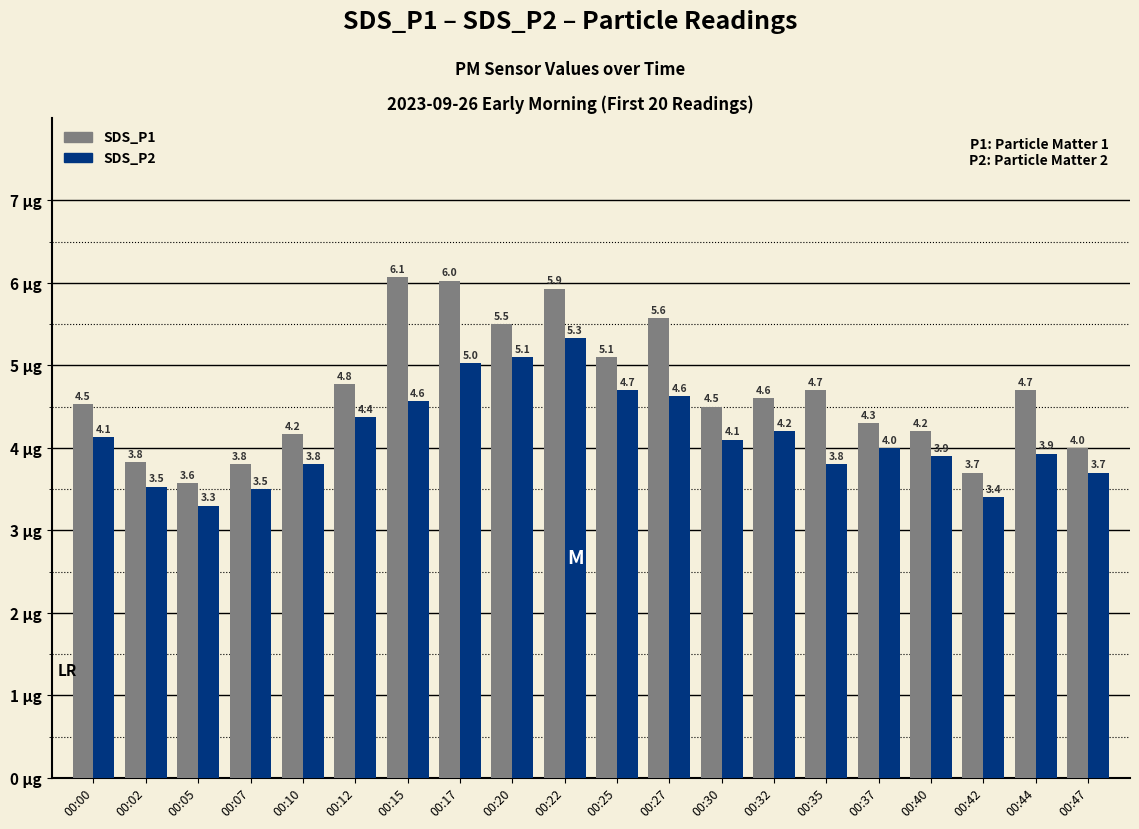

At 00:22, list the series in order from smallest to largest.

SDS_P2, SDS_P1